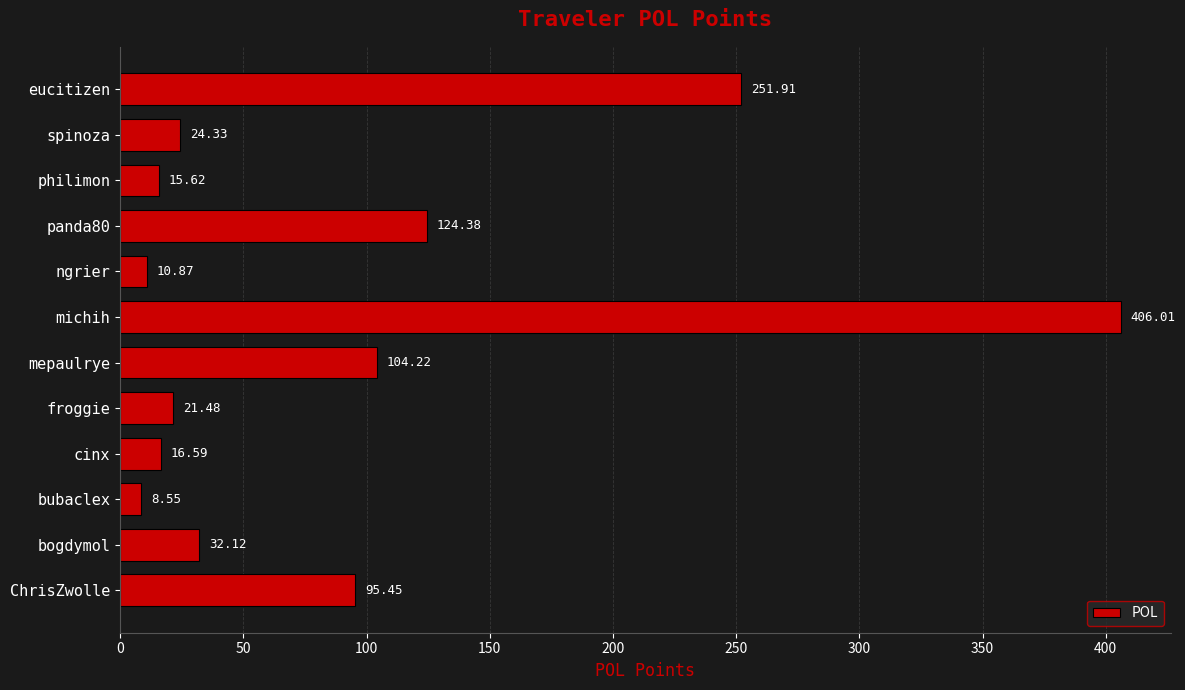

Which category has the lowest value across all series?

bubaclex